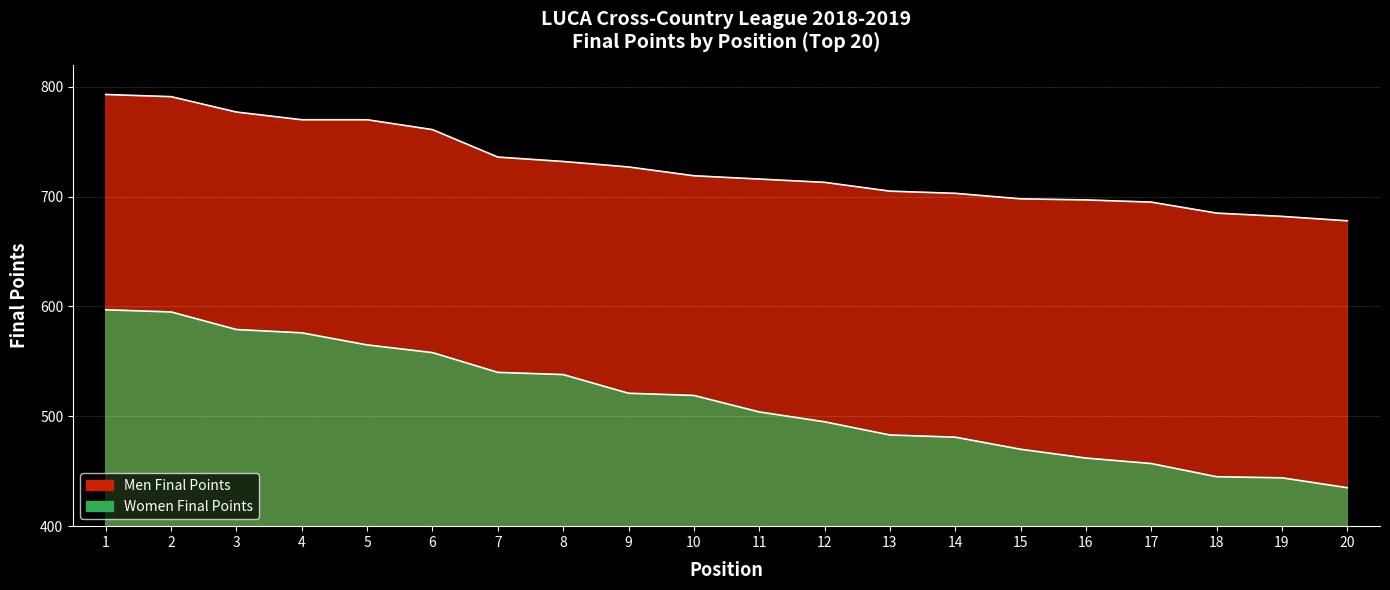

Which series changed the most between 16 and 20?

Women Final Points